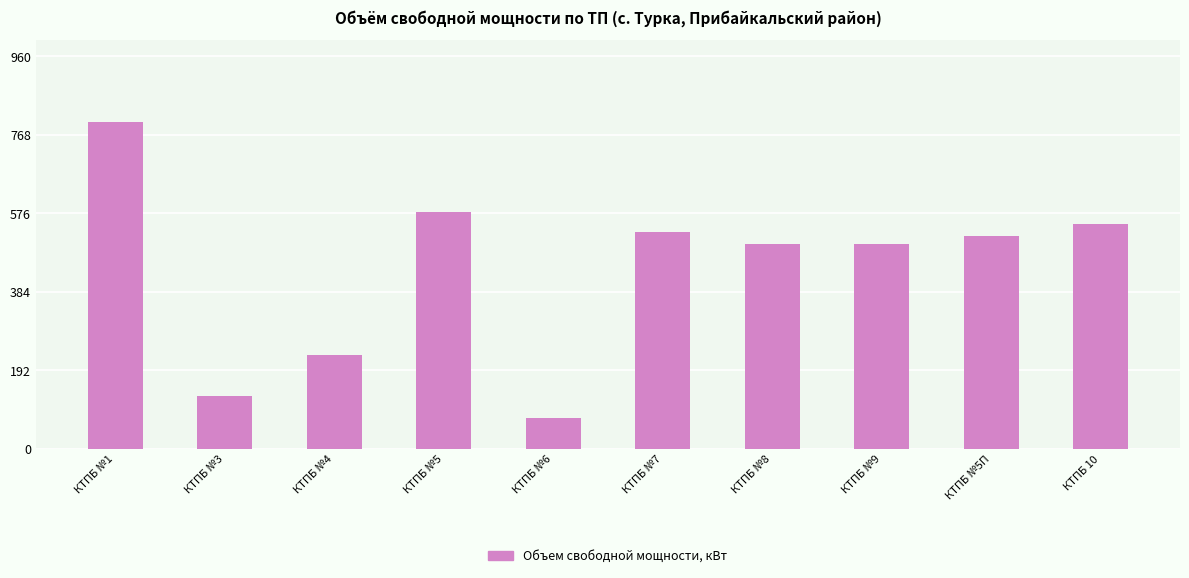

What position from the right is КТПБ 10?

1